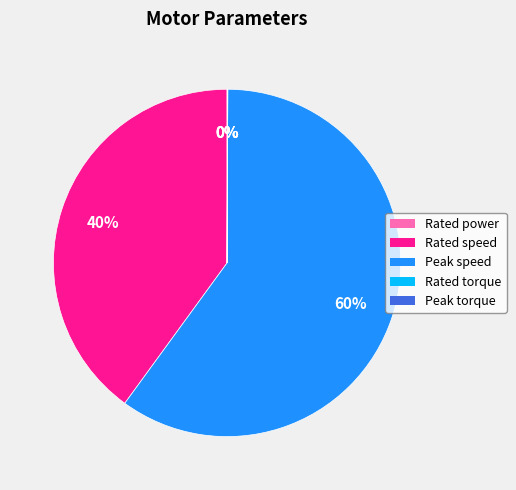

Which slice is the largest?

Peak speed